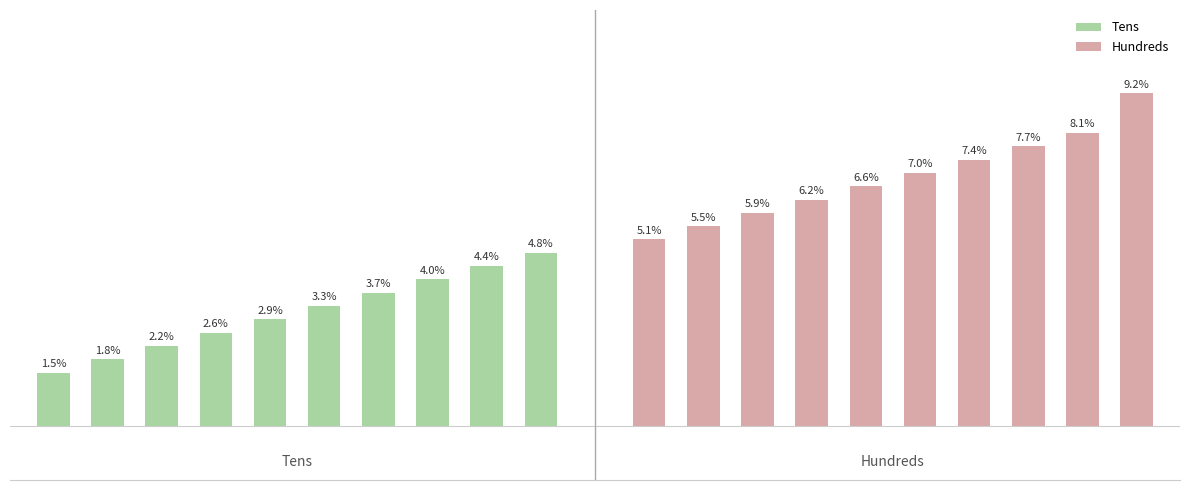

What is the value of the Hundreds bar at the 2nd from the left?

5.5